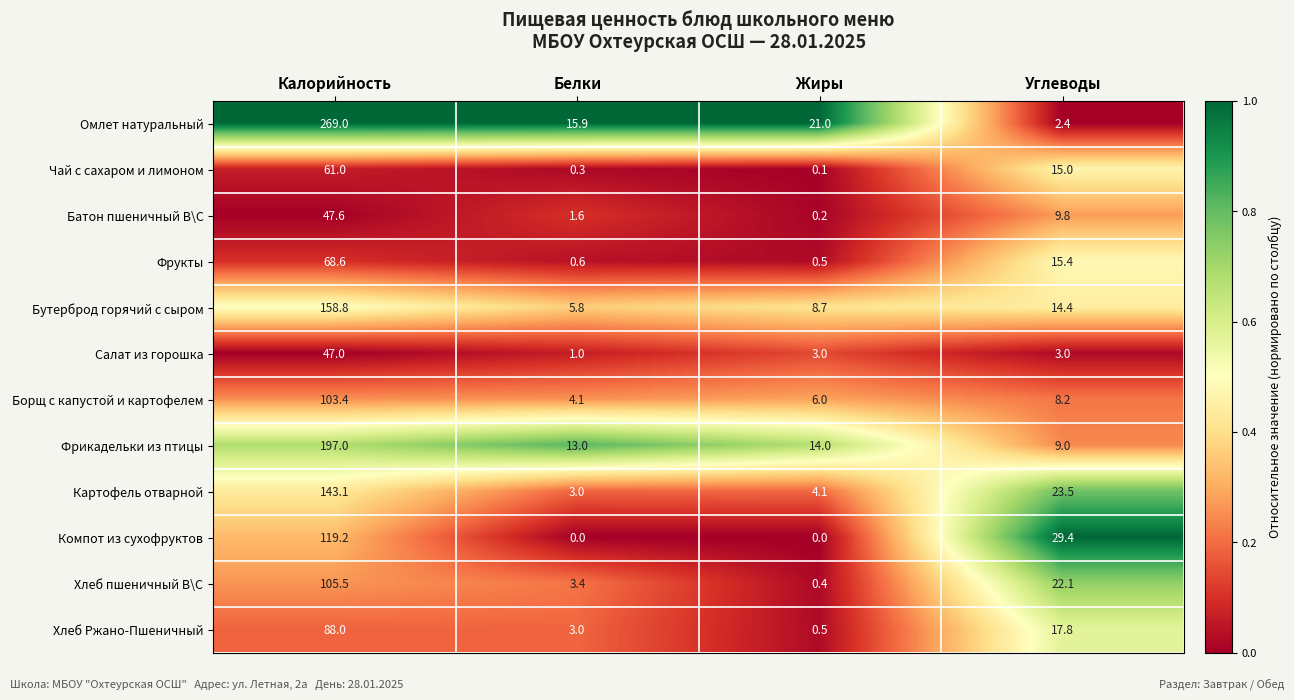

What is the difference between the Хлеб пшеничный В\С values at Жиры and Углеводы?

21.7